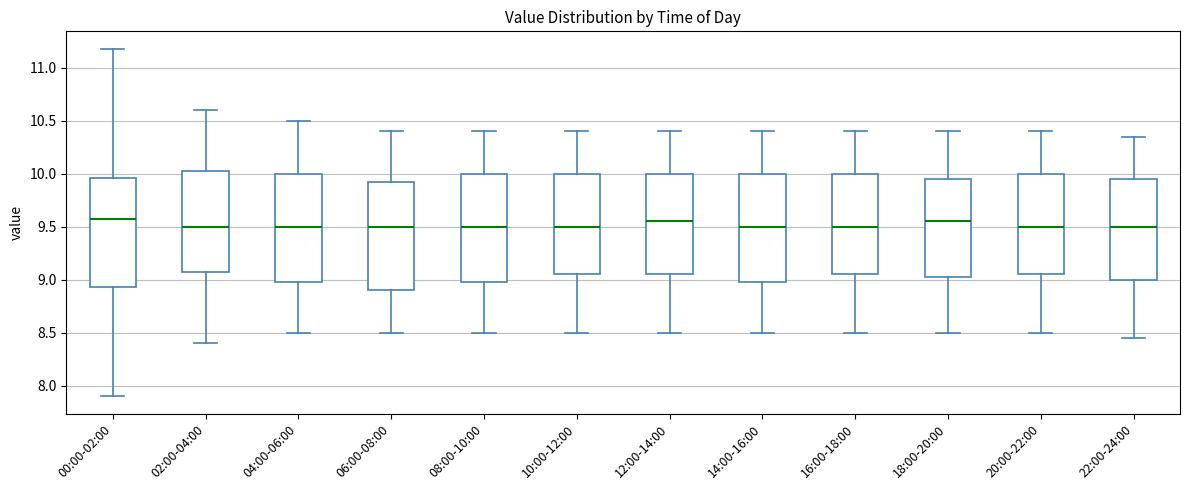

Reading left to right, transcribe this box plot: for each box, give where its median line is, the range the box spans, and where its two whiskers end, as read against the y-axis. The values are not printed on the chart, so give them approximately, as read against the axis.

00:00-02:00: median 9.60, box 8.95 to 9.95, whiskers 7.90 to 11.20
02:00-04:00: median 9.50, box 9.10 to 10.05, whiskers 8.40 to 10.60
04:00-06:00: median 9.50, box 9.00 to 10.00, whiskers 8.50 to 10.50
06:00-08:00: median 9.50, box 8.90 to 9.95, whiskers 8.50 to 10.40
08:00-10:00: median 9.50, box 9.00 to 10.00, whiskers 8.50 to 10.40
10:00-12:00: median 9.50, box 9.05 to 10.00, whiskers 8.50 to 10.40
12:00-14:00: median 9.55, box 9.05 to 10.00, whiskers 8.50 to 10.40
14:00-16:00: median 9.50, box 9.00 to 10.00, whiskers 8.50 to 10.40
16:00-18:00: median 9.50, box 9.05 to 10.00, whiskers 8.50 to 10.40
18:00-20:00: median 9.55, box 9.05 to 9.95, whiskers 8.50 to 10.40
20:00-22:00: median 9.50, box 9.05 to 10.00, whiskers 8.50 to 10.40
22:00-24:00: median 9.50, box 9.00 to 9.95, whiskers 8.45 to 10.35